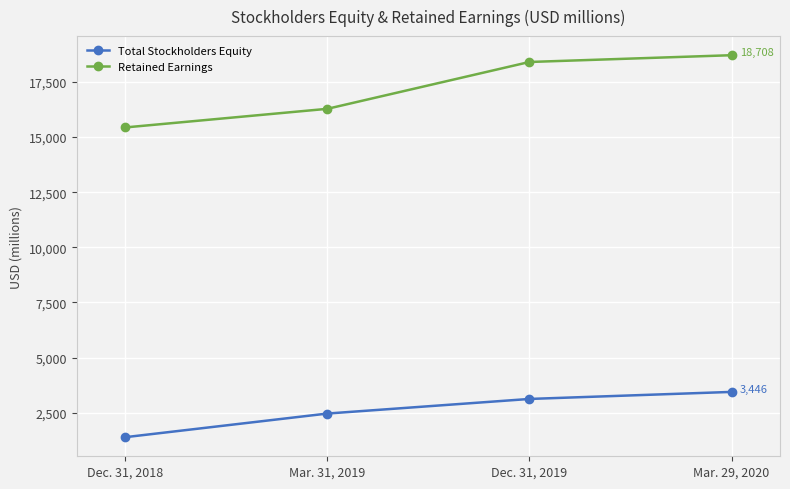

Which series has the largest total across all categories?

Retained Earnings